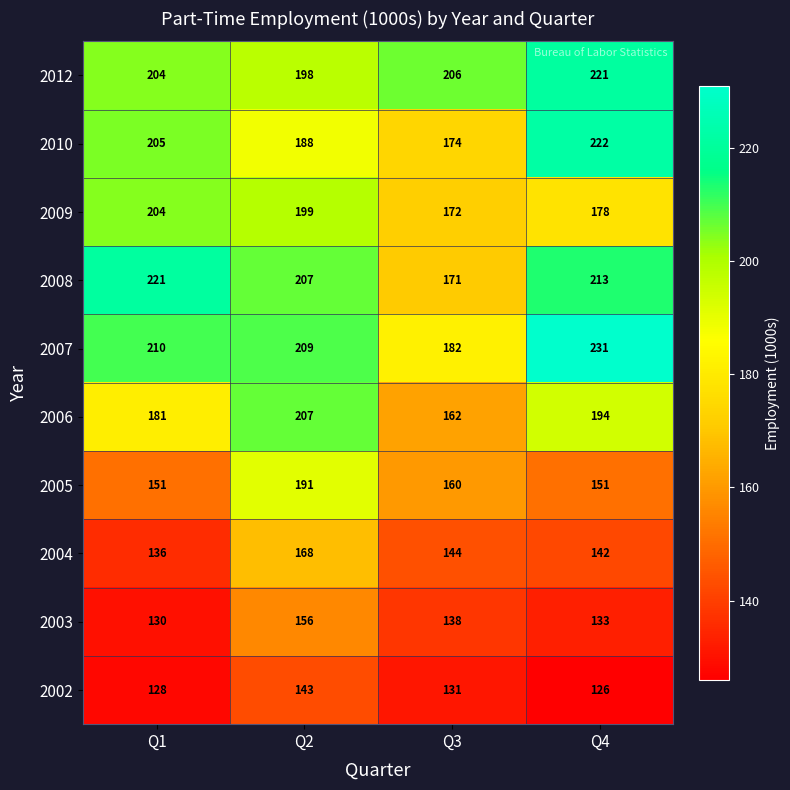

Which series has the largest range (max minus min)?

2008